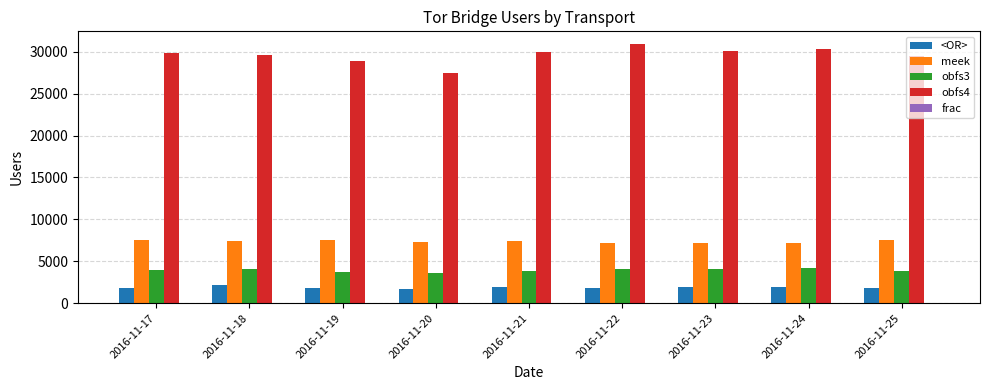

Which series has the largest range (max minus min)?

obfs4